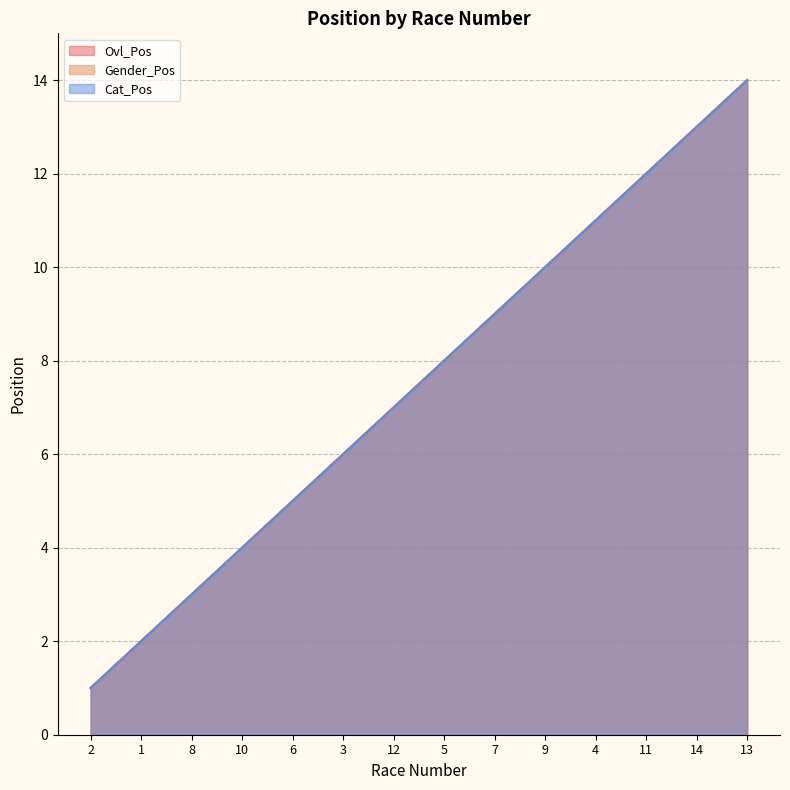

What is the maximum value for Ovl_Pos?

14